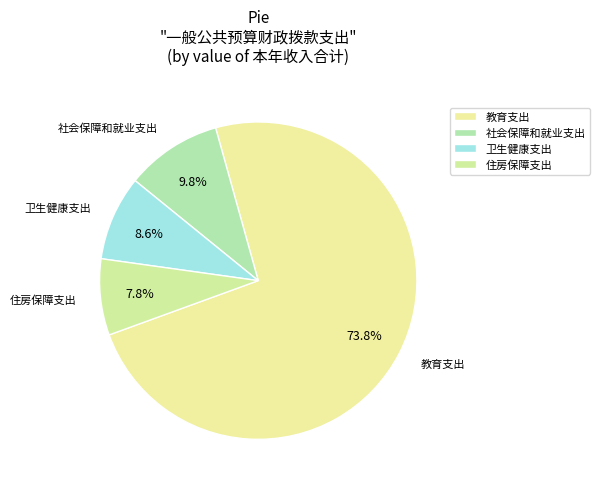

What is the change in value from 卫生健康支出 to 住房保障支出?

-117962.7